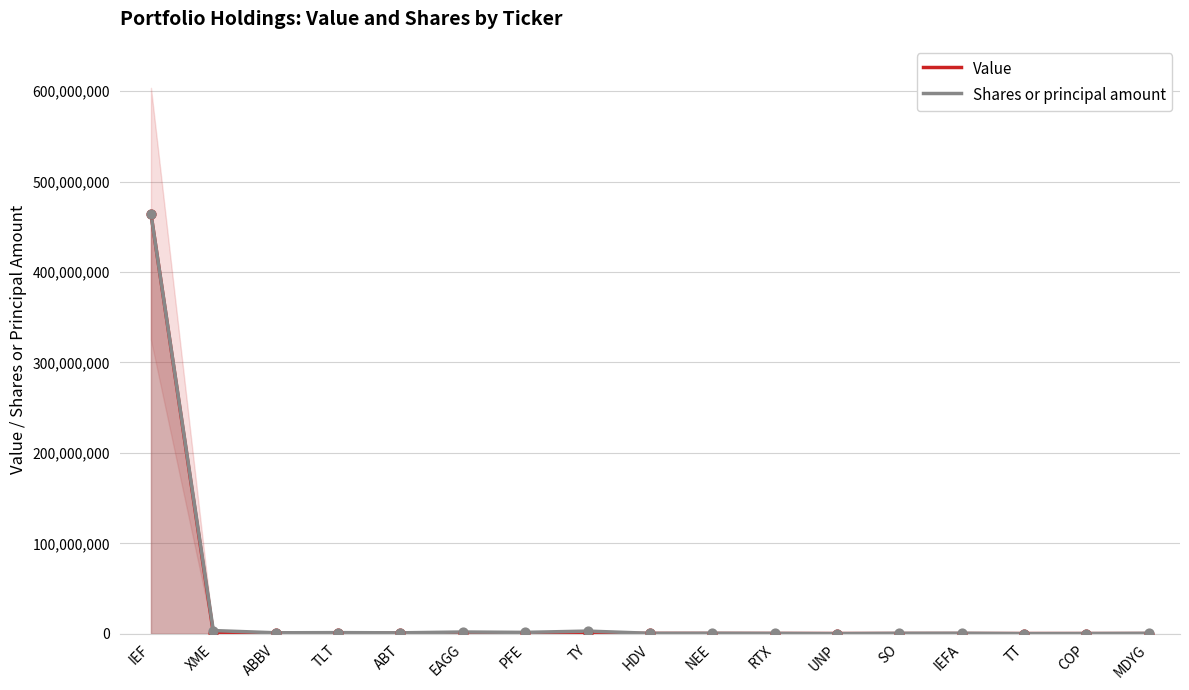

Which series contains the lowest Y value?

Shares or principal amount